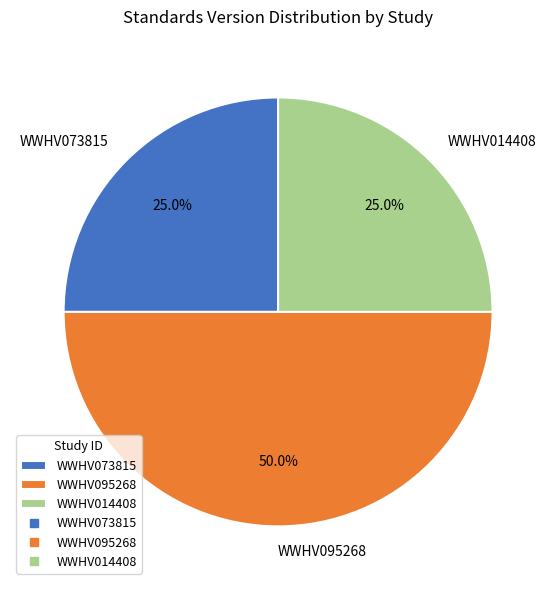

Between WWHV095268 and WWHV014408, which is larger?

WWHV095268